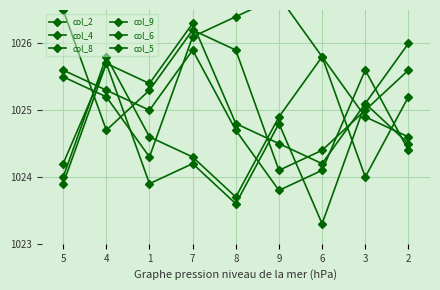

What position from the right is 2?

1